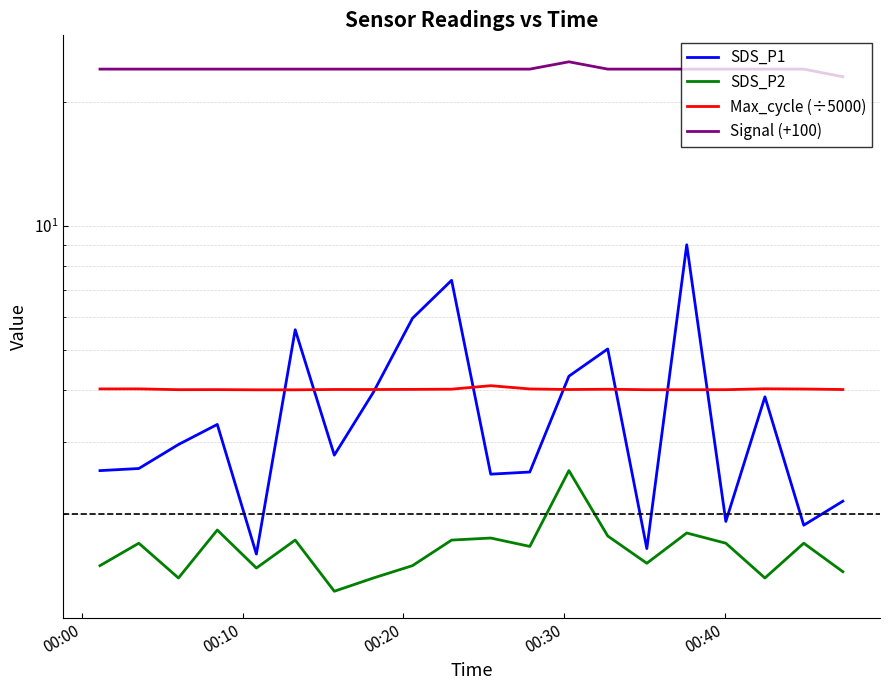

True or false: Signal (+100) has more than 2 interior local peaks.

False